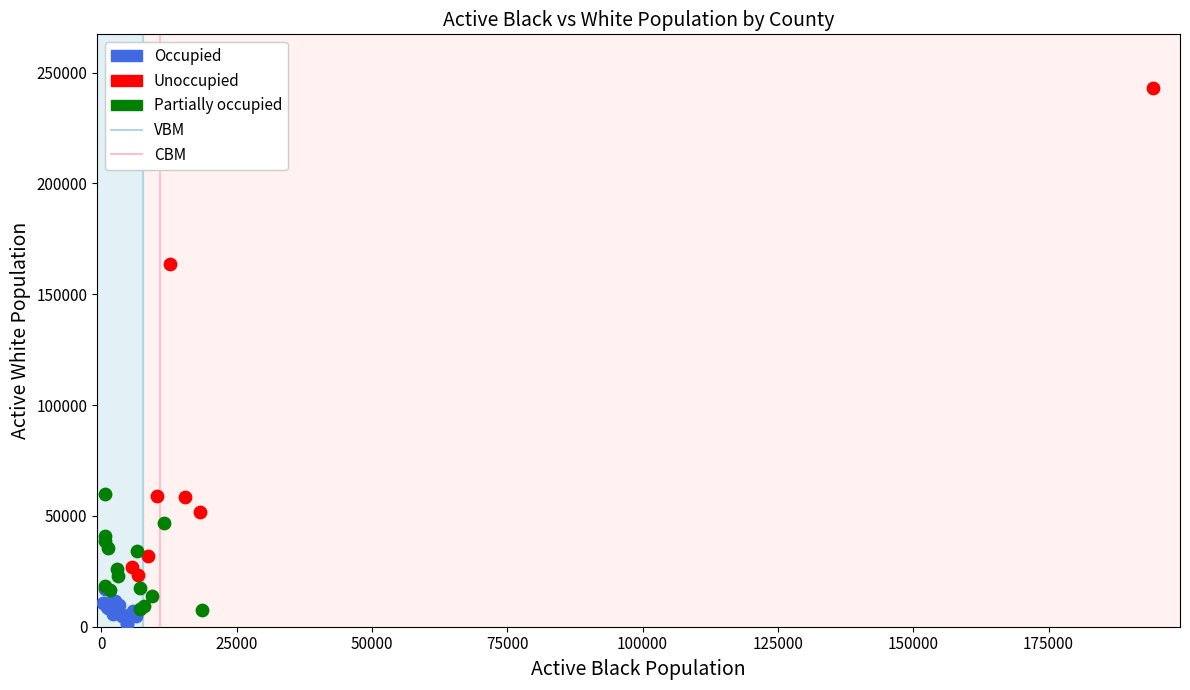

Which series contains the highest Y value?

Unoccupied